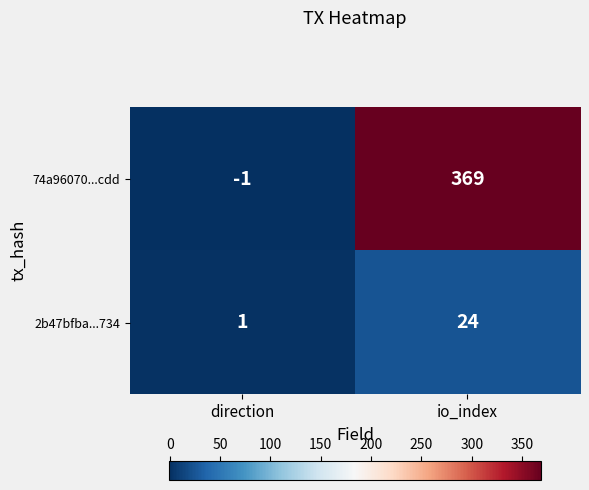

What is the difference between the 74a96070...cdd values at direction and io_index?

370